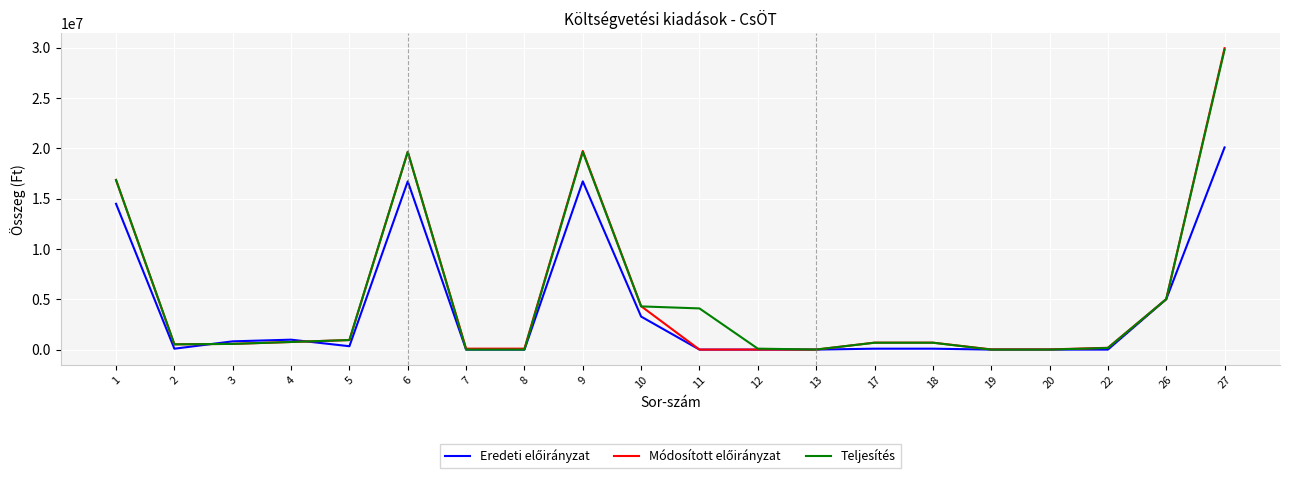

At which category is the sum across all series the highest?

27